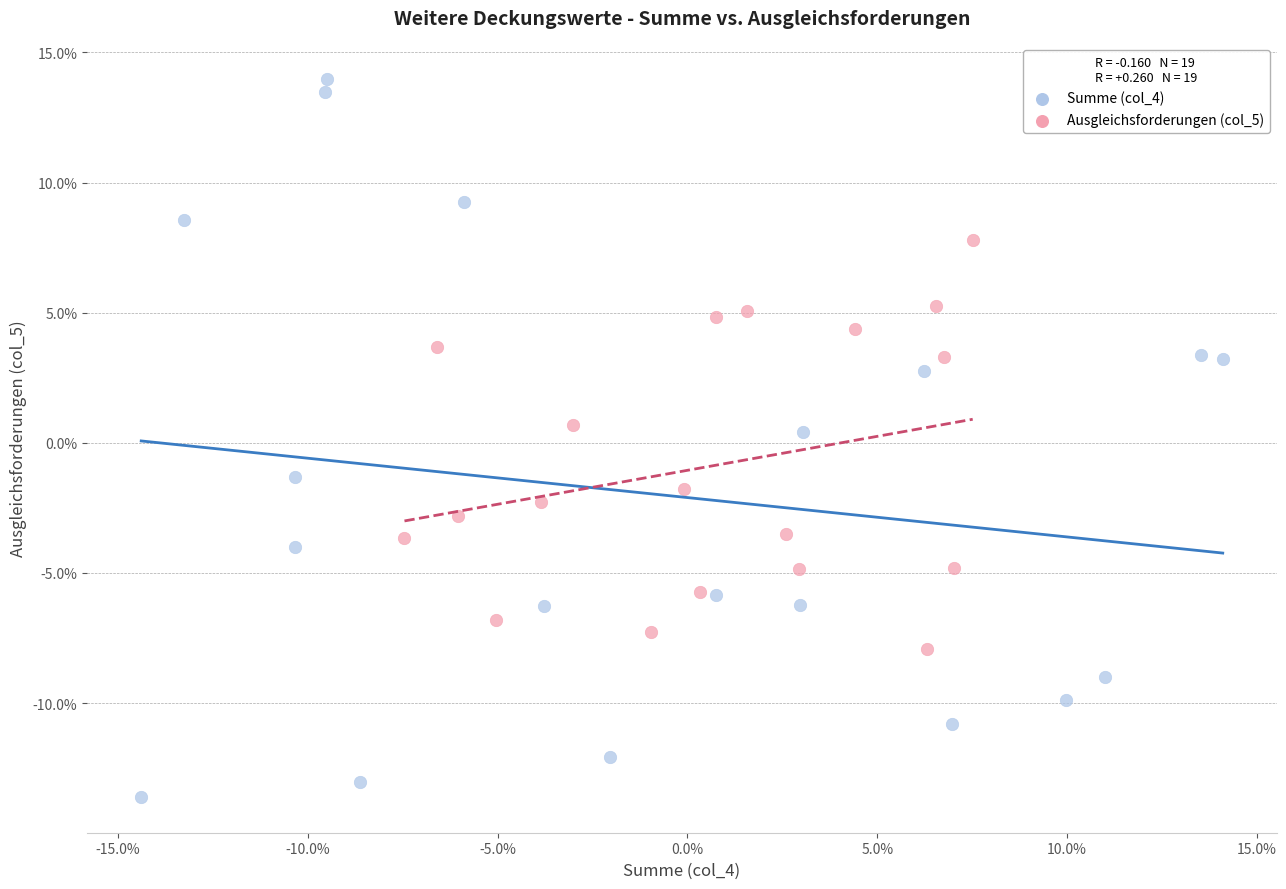

Which series reaches the maximum Y coordinate?

Summe (col_4)